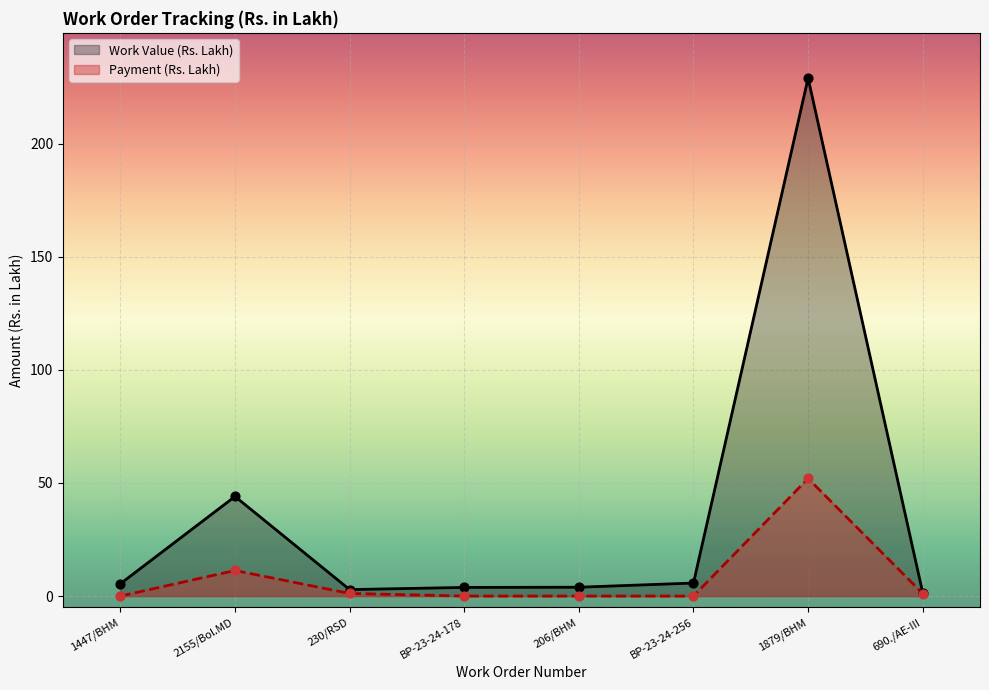

Which series has the largest total across all categories?

Work Value (Rs. Lakh)